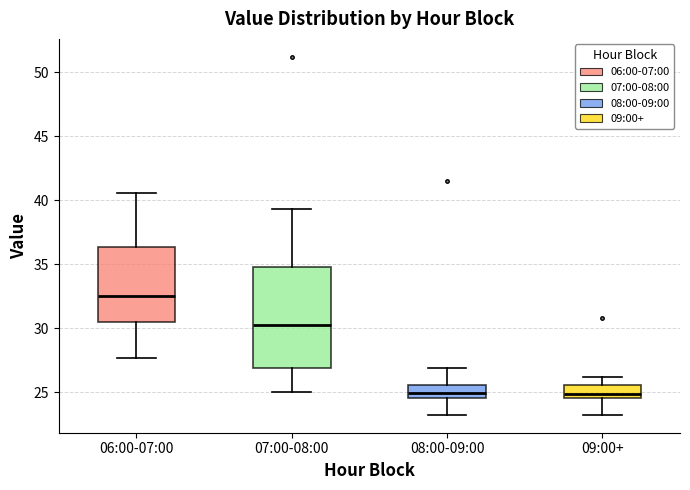

Reading left to right, transcribe this box plot: for each box, give where its median line is, the range the box spans, and where its two whiskers end, as read against the y-axis. The values are not printed on the chart, so give them approximately, as read against the axis.

06:00-07:00: median 32.5, box 30.5 to 36.5, whiskers 27.5 to 40.5
07:00-08:00: median 30.0, box 27.0 to 35.0, whiskers 25.0 to 39.5
08:00-09:00: median 25.0, box 24.5 to 25.5, whiskers 23.0 to 27.0
09:00+: median 25.0, box 24.5 to 25.5, whiskers 23.0 to 26.0